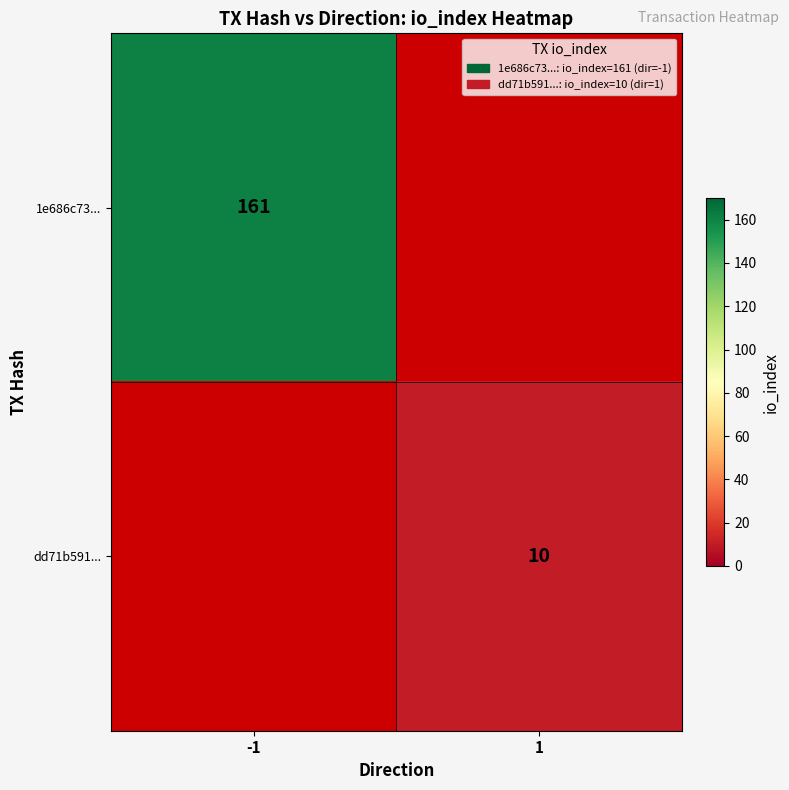

True or false: dd71b591... has a value of 10 at 1.

True